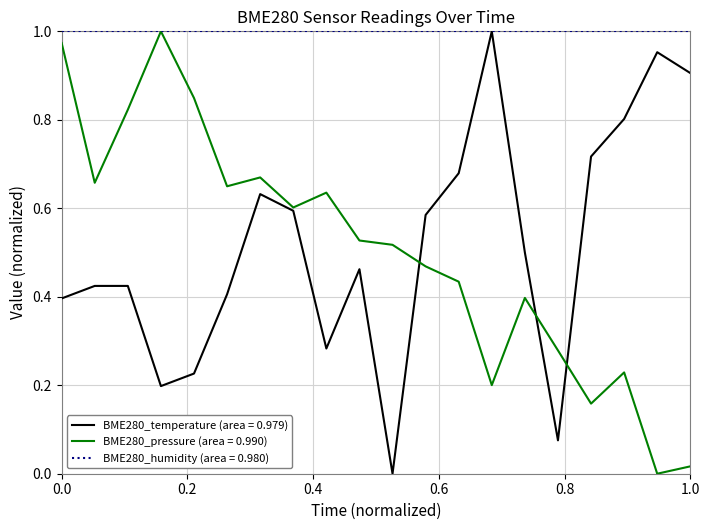

Which series has the largest total across all categories?

BME280_humidity (area = 0.980)